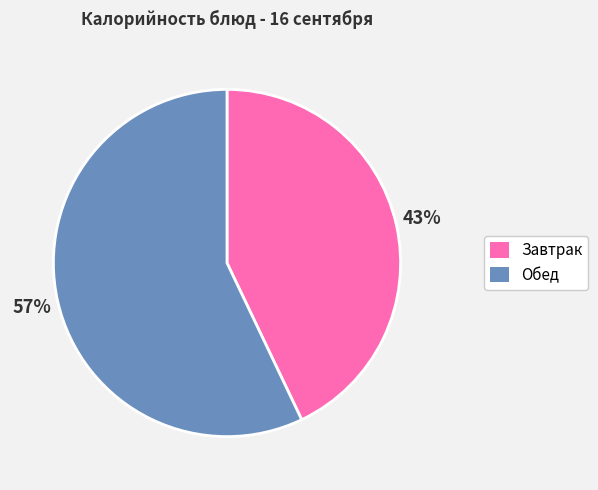

How many segments does this pie chart have?

2